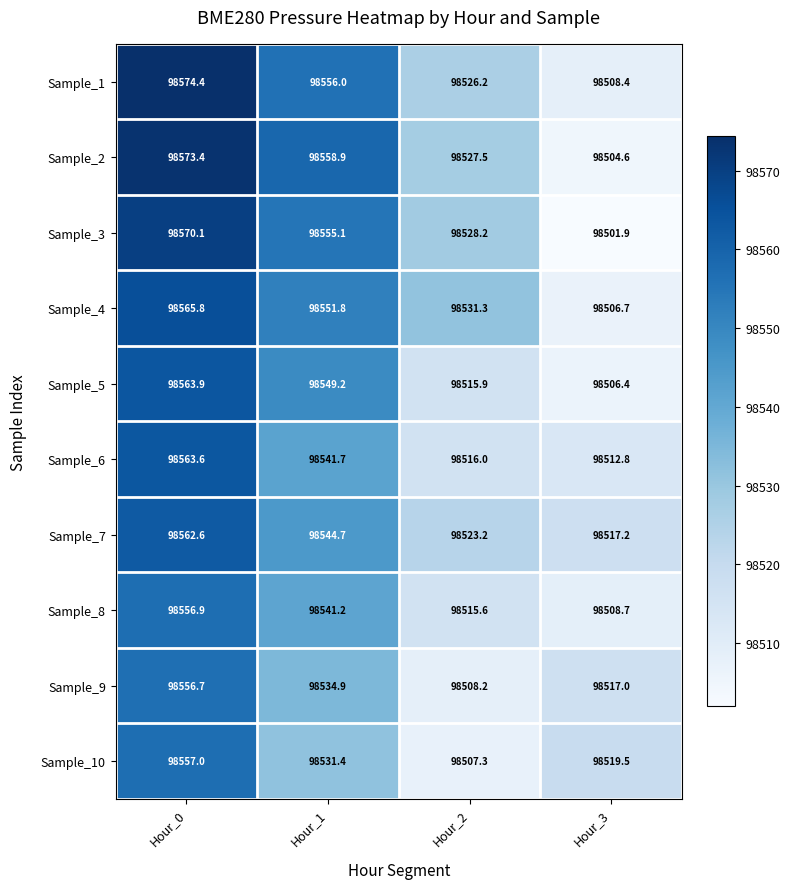

The Sample_6 series shows 98541.7 at Hour_1. True or false?

True